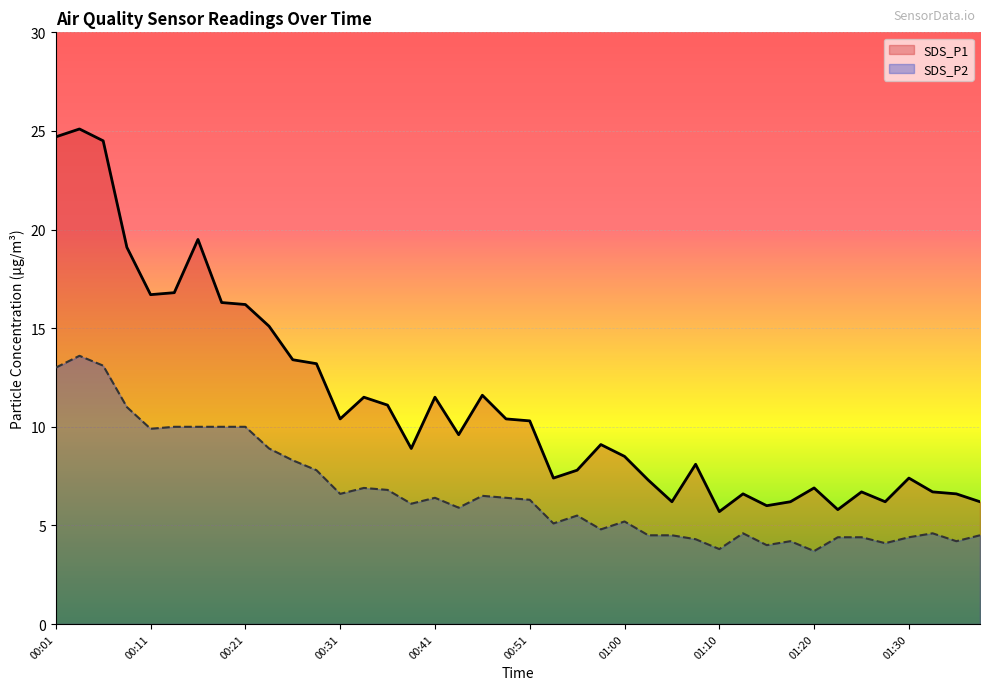

What is the sum of the SDS_P1 values at 00:38 and 01:13?

15.5